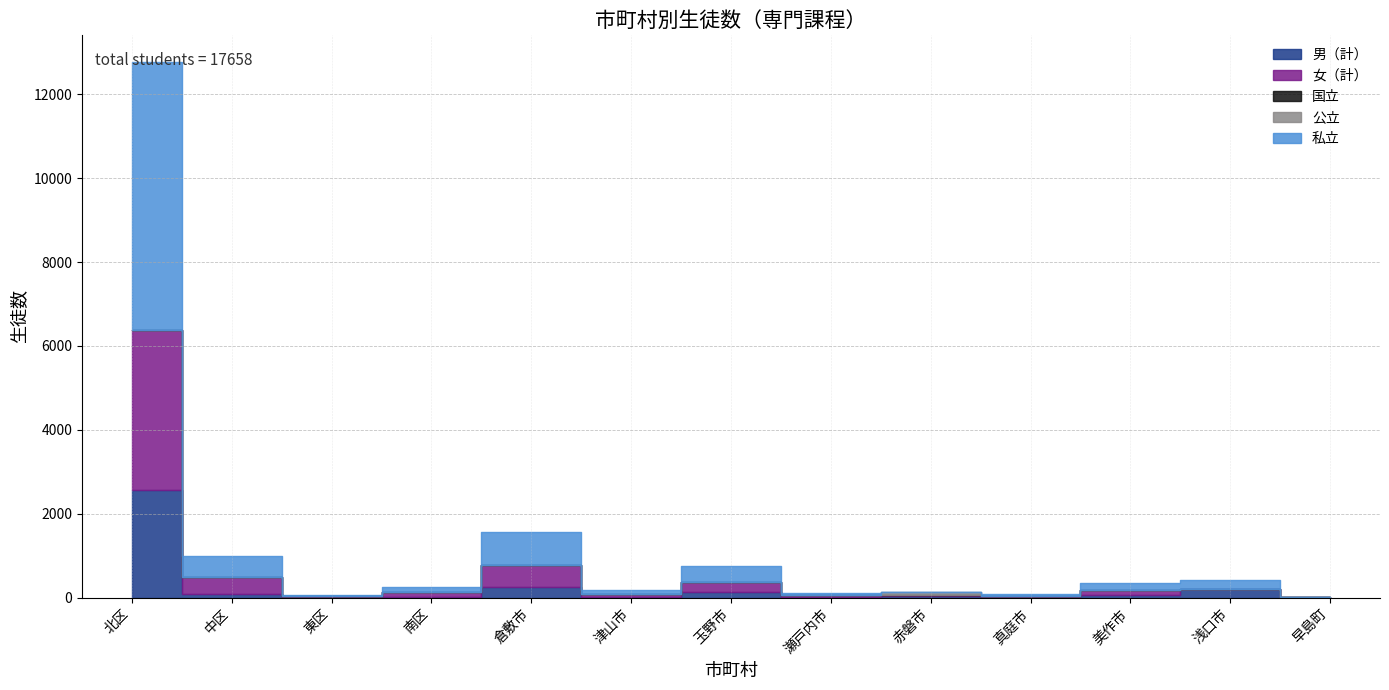

Reading left to right, extract all data points from this chart.

男（計）: 北区=2566	中区=80	東区=11	南区=5	倉敷市=246	津山市=9	玉野市=126	瀬戸内市=23	赤磐市=48	真庭市=19	美作市=63	浅口市=194	早島町=1
女（計）: 北区=3818	中区=411	東区=23	南区=118	倉敷市=540	津山市=80	玉野市=250	瀬戸内市=33	赤磐市=18	真庭市=26	美作市=109	浅口市=10	早島町=2
国立: 北区=0	中区=0	東区=0	南区=0	倉敷市=0	津山市=0	玉野市=0	瀬戸内市=12	赤磐市=0	真庭市=0	美作市=0	浅口市=0	早島町=0
公立: 北区=0	中区=0	東区=0	南区=0	倉敷市=0	津山市=0	玉野市=0	瀬戸内市=0	赤磐市=66	真庭市=0	美作市=0	浅口市=0	早島町=0
私立: 北区=6384	中区=491	東区=34	南区=123	倉敷市=786	津山市=89	玉野市=376	瀬戸内市=44	赤磐市=0	真庭市=45	美作市=172	浅口市=204	早島町=3